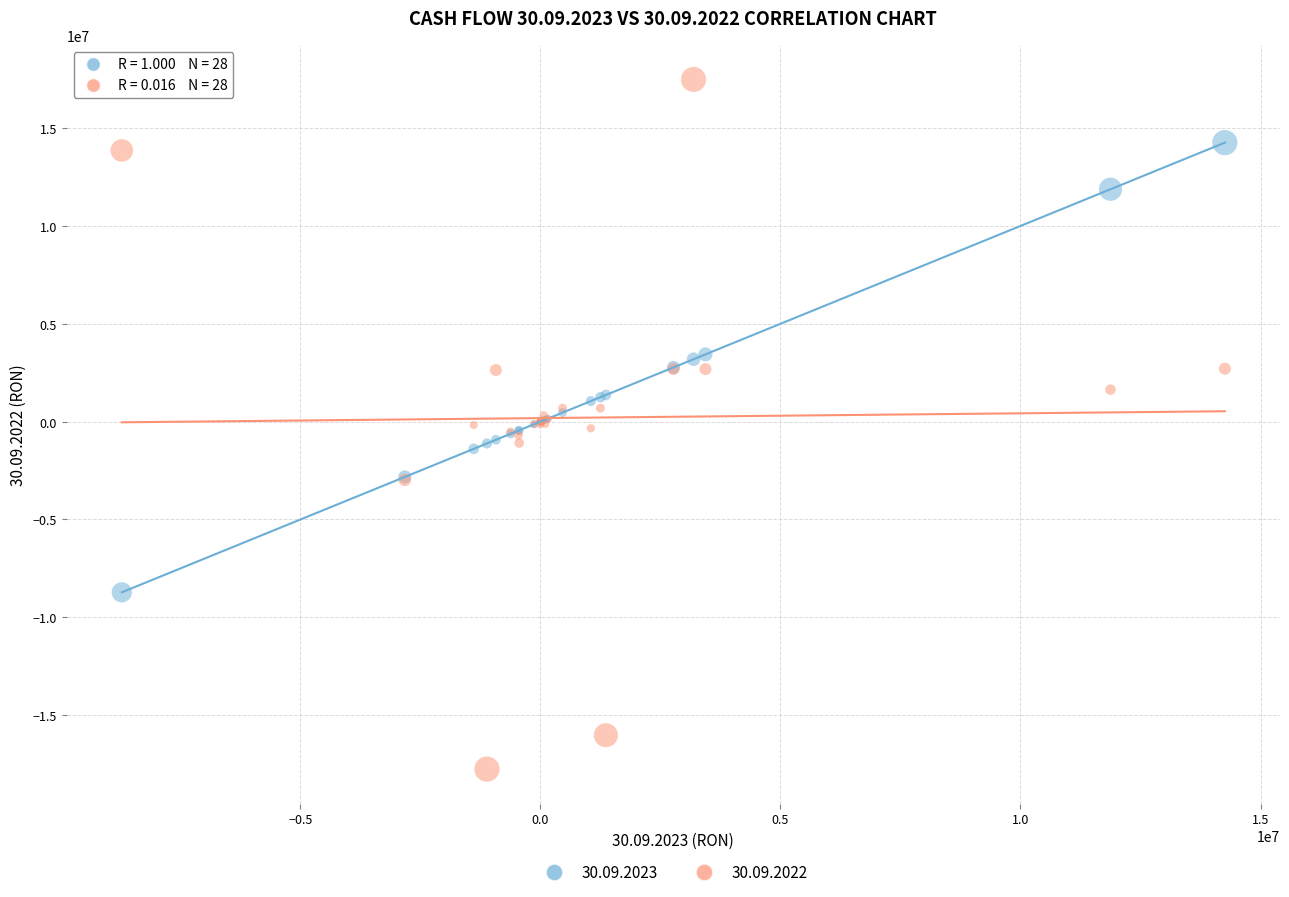

Which series has the widest spread of Y values?

30.09.2022